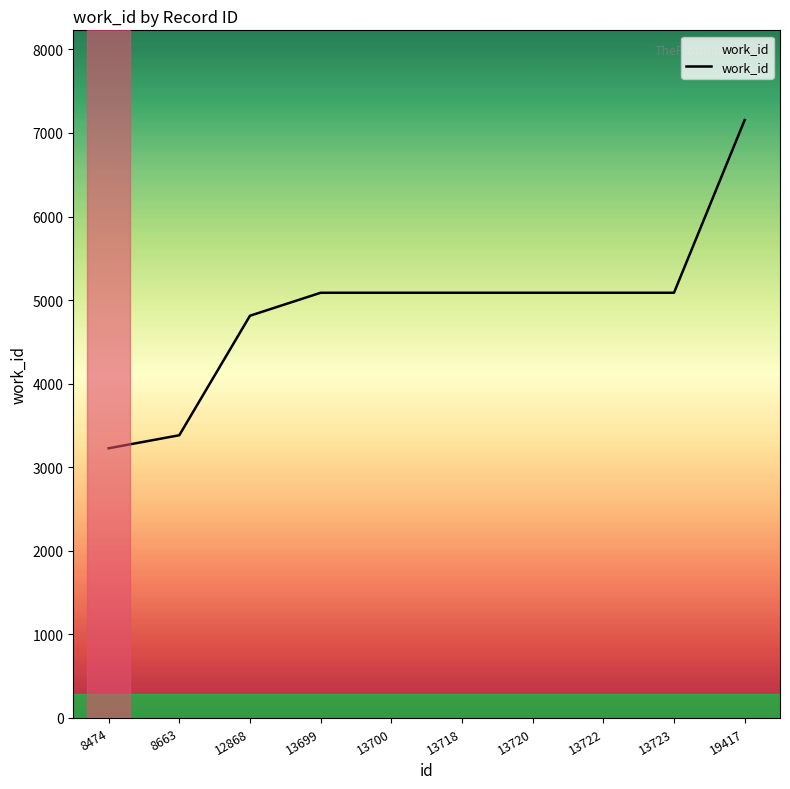

At which category does the chart reach its peak across all series?

19417